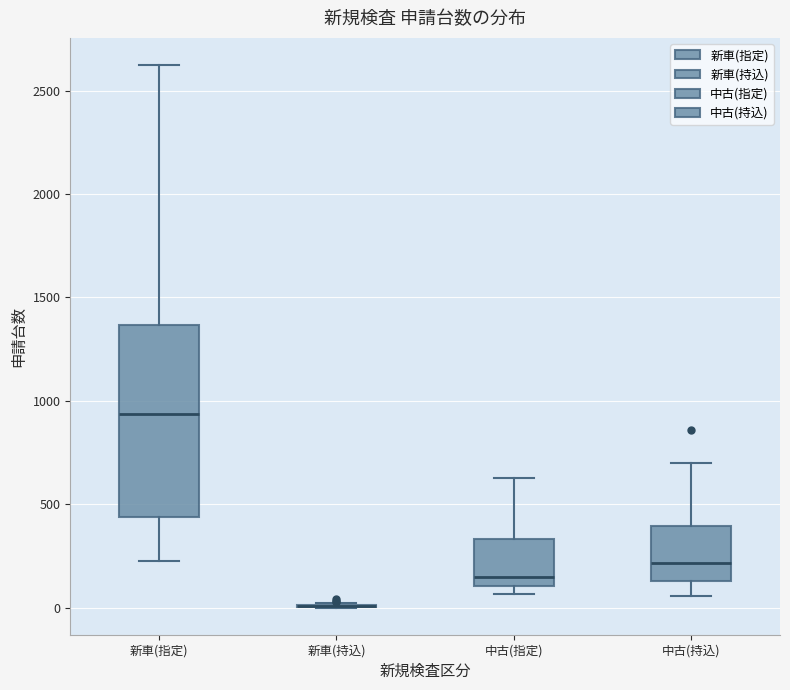

Which box is the tallest, from its lower edge to its upper edge?

新車(指定)